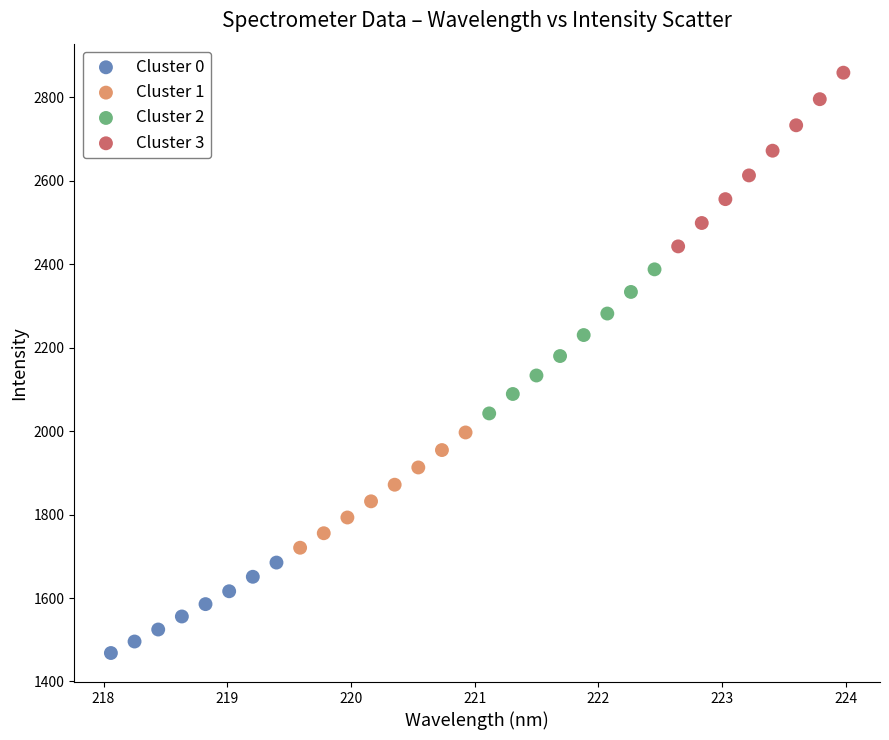

Which series has the widest spread of Y values?

Cluster 3